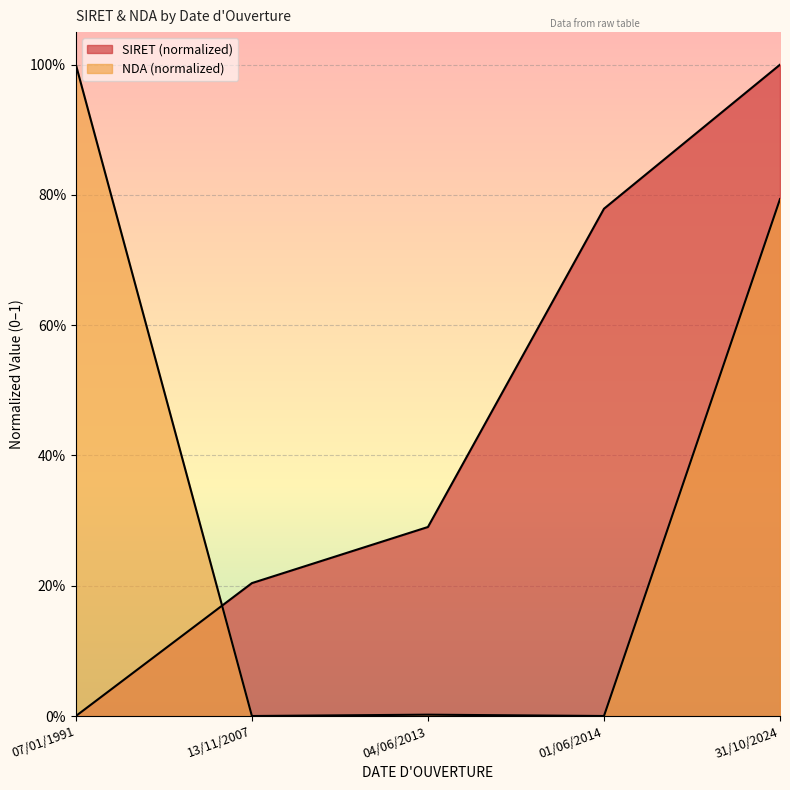

Rank the series at 04/06/2013 from highest to lowest value.

SIRET, NDA